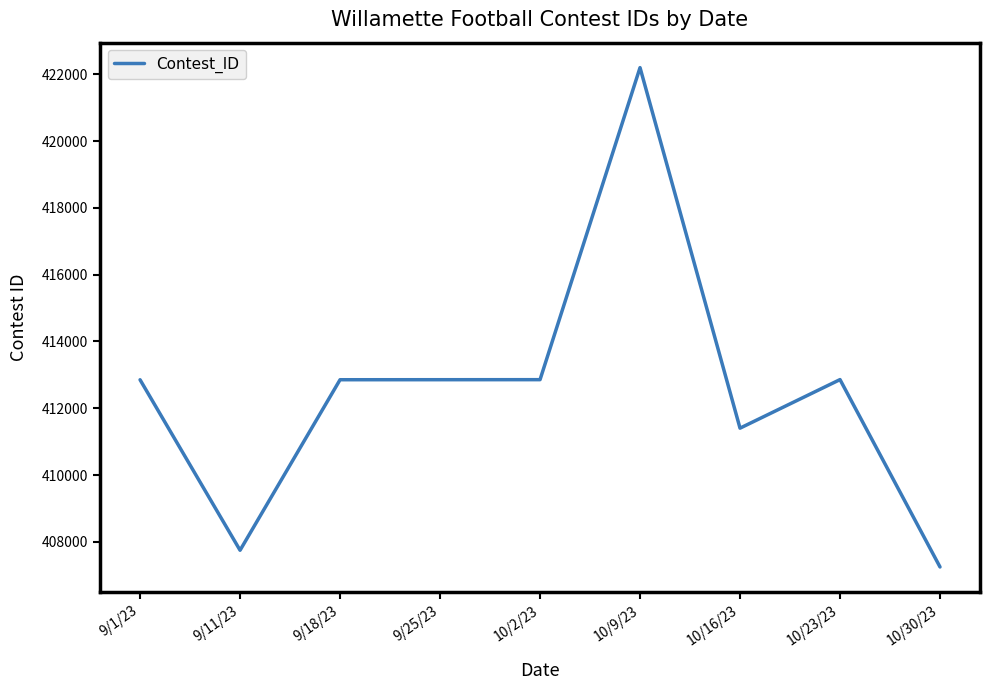

What is the smallest value displayed?

407247